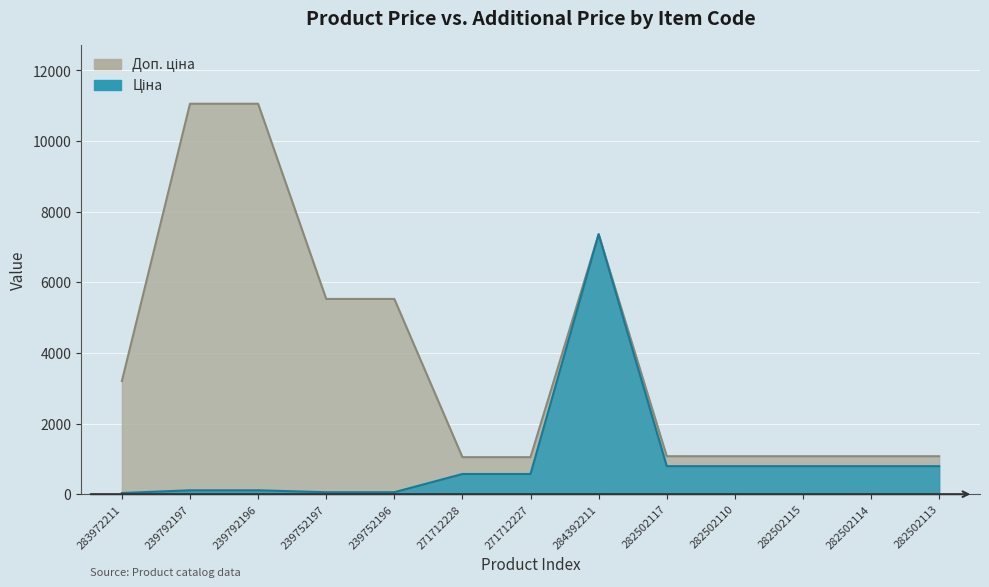

Where is the first local maximum for Ціна?

284392211